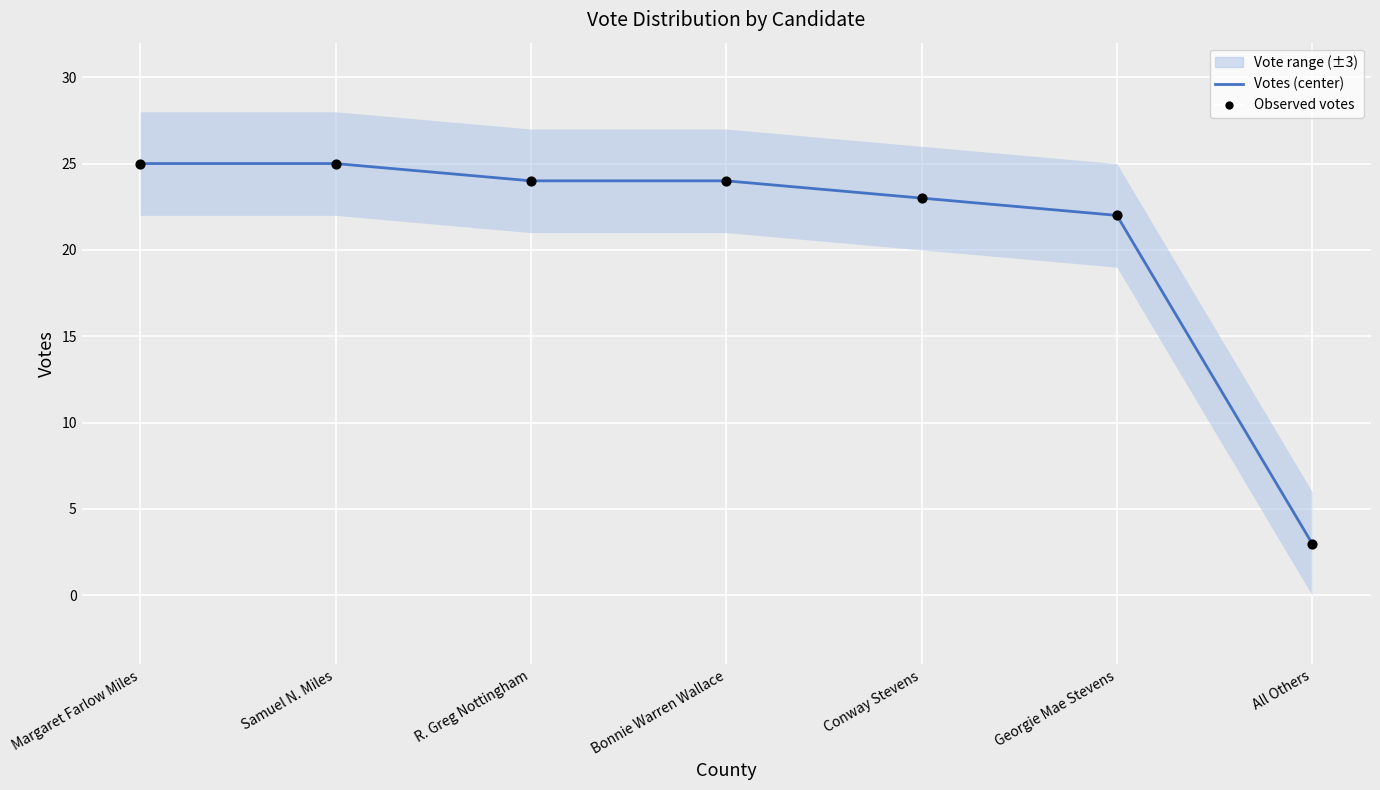

At which category is the sum across all series the highest?

Margaret Farlow Miles